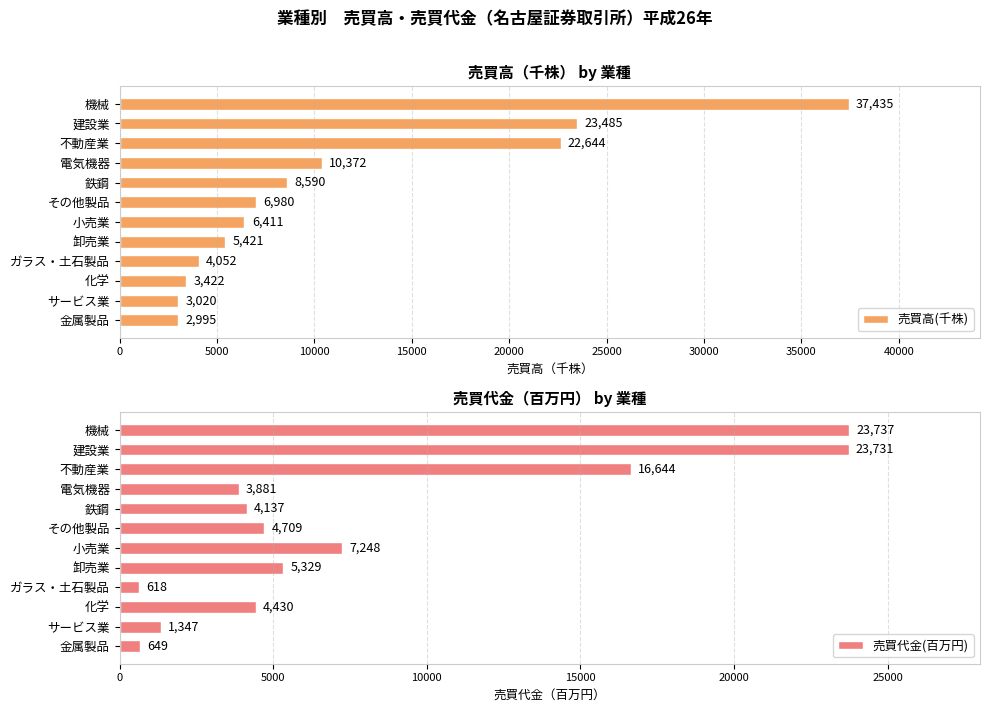

Rank the categories by 売買高(千株) value from lowest to highest.

金属製品, サービス業, 化学, ガラス・土石製品, 卸売業, 小売業, その他製品, 鉄鋼, 電気機器, 不動産業, 建設業, 機械